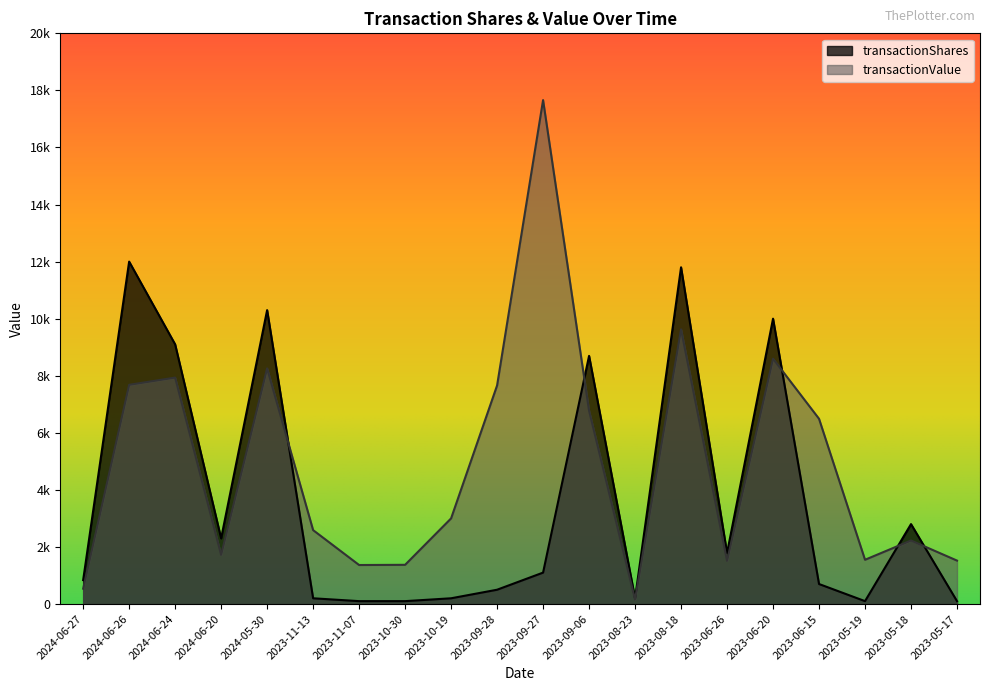

How many data points in transactionShares are less than 1100?

10